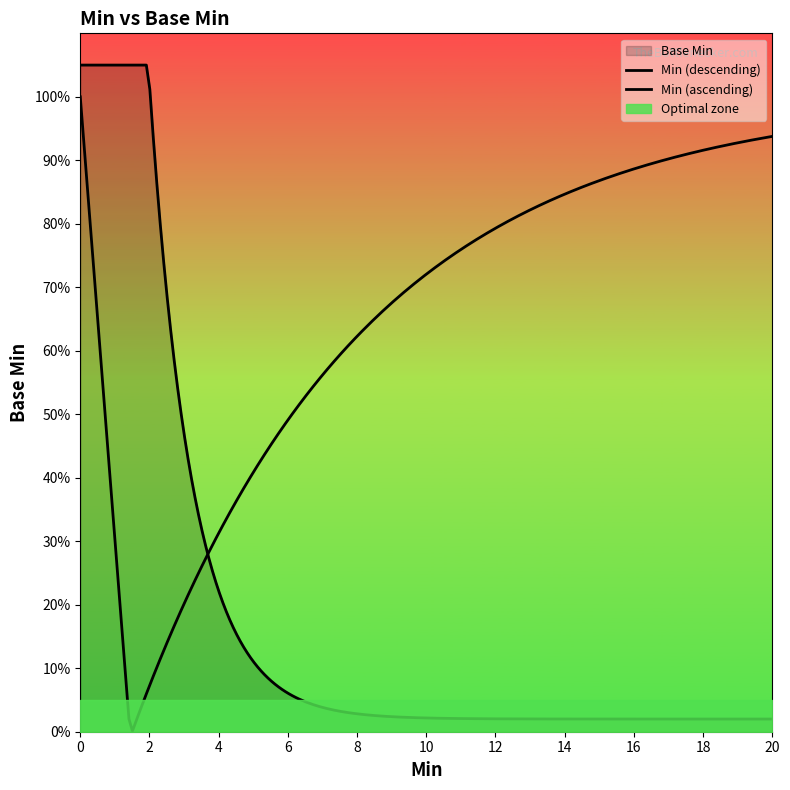

The chart shows a value of 1 at 0. True or false?

False